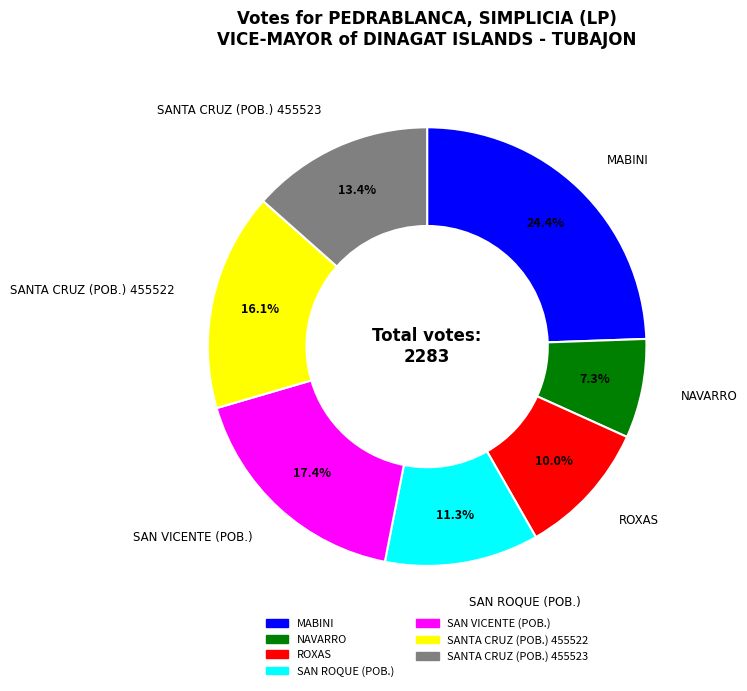

Is there any slice that represents more than half of the pie?

No